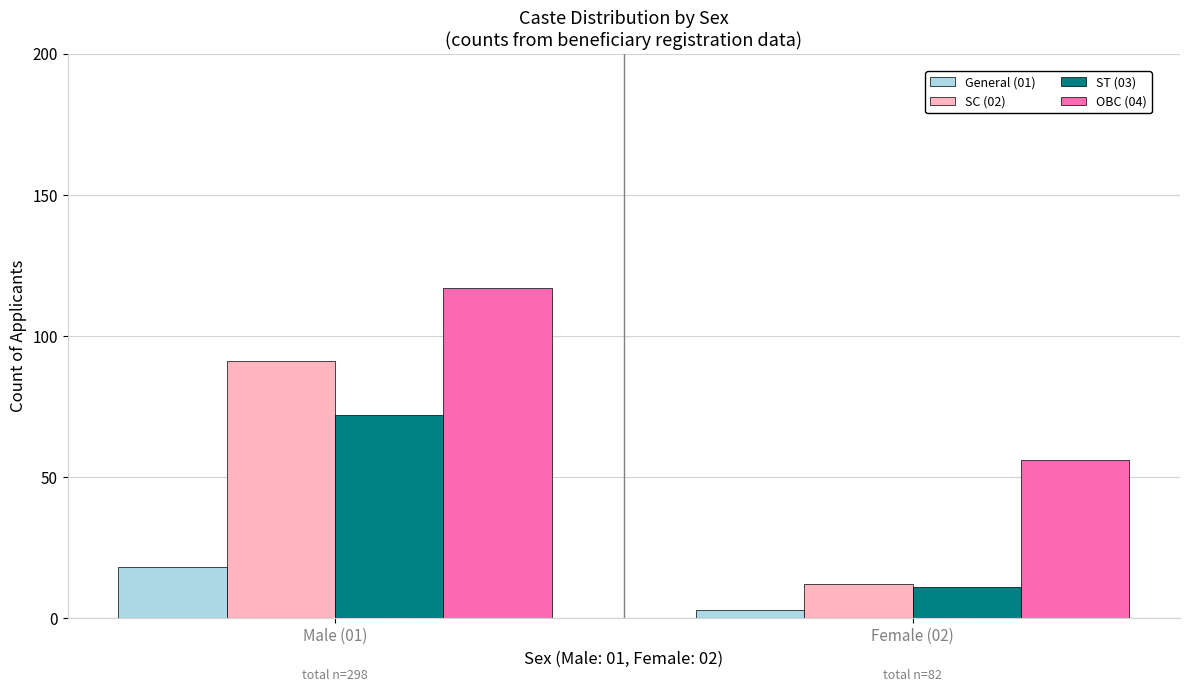

What is the label of the 1st bar from the right?

Female (02)